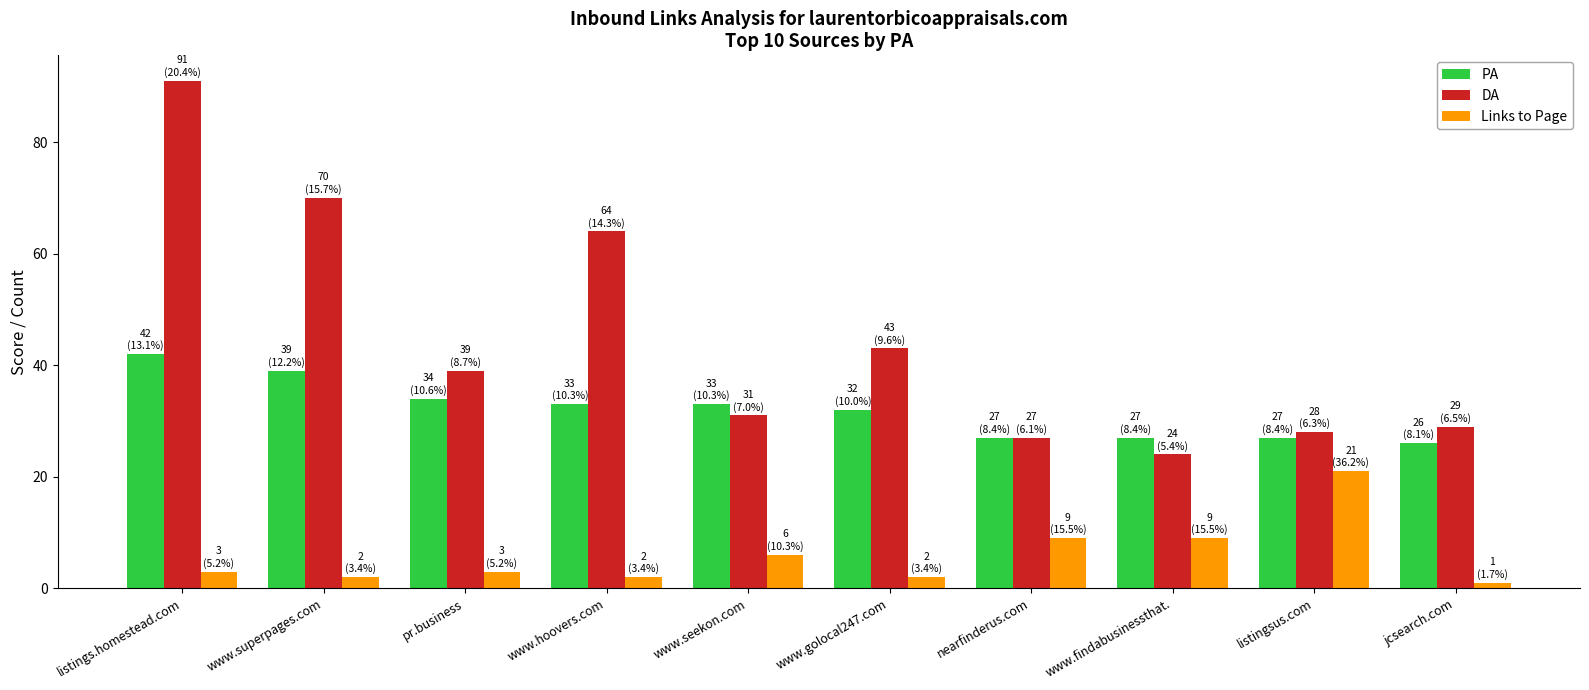

Reading left to right, extract all data points from this chart.

PA: 42	39	34	33	33	32	27	27	27	26
DA: 91	70	39	64	31	43	27	24	28	29
Links to Page: 3	2	3	2	6	2	9	9	21	1